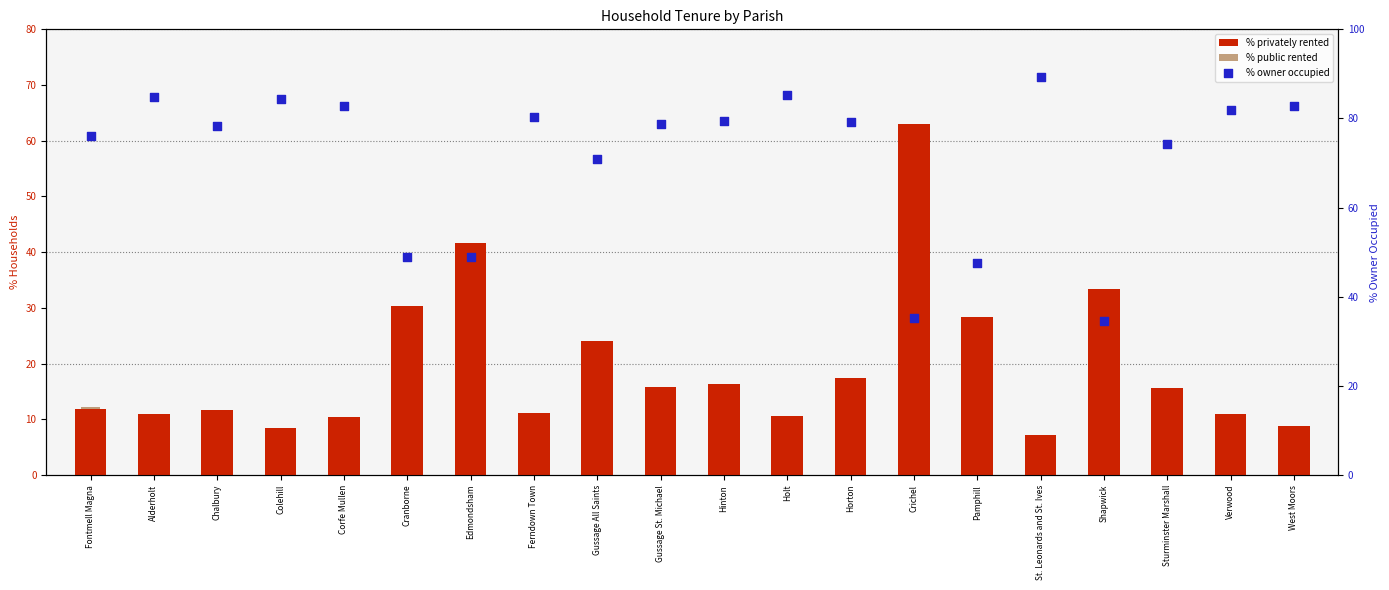

What is the total value across all series at Pamphill?

100.0